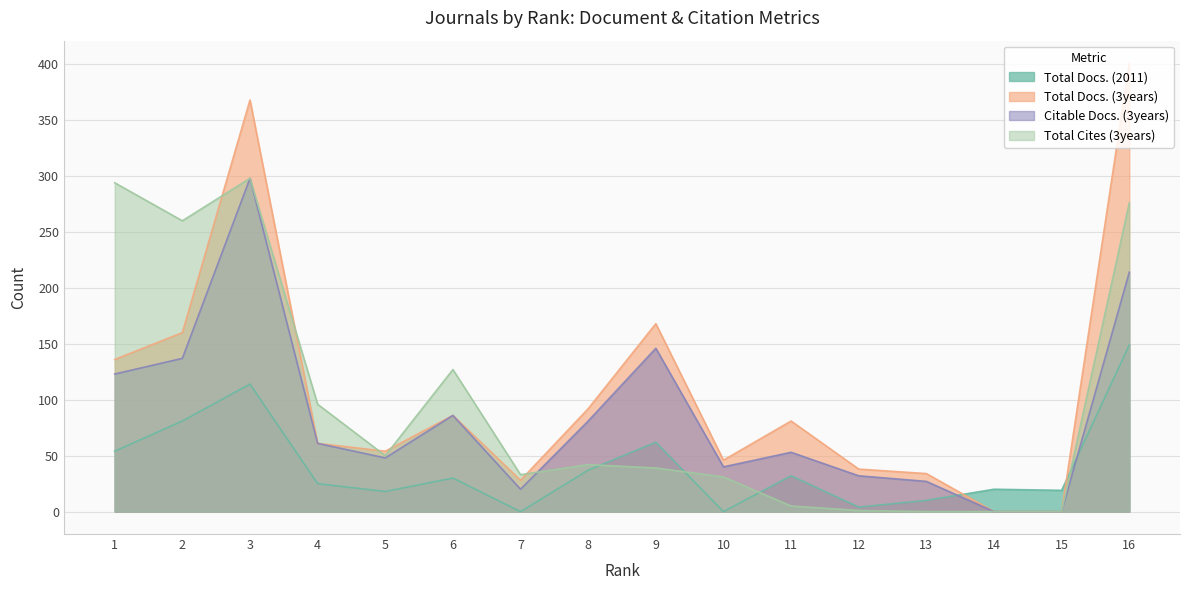

What is the total value across all series at 11?

171